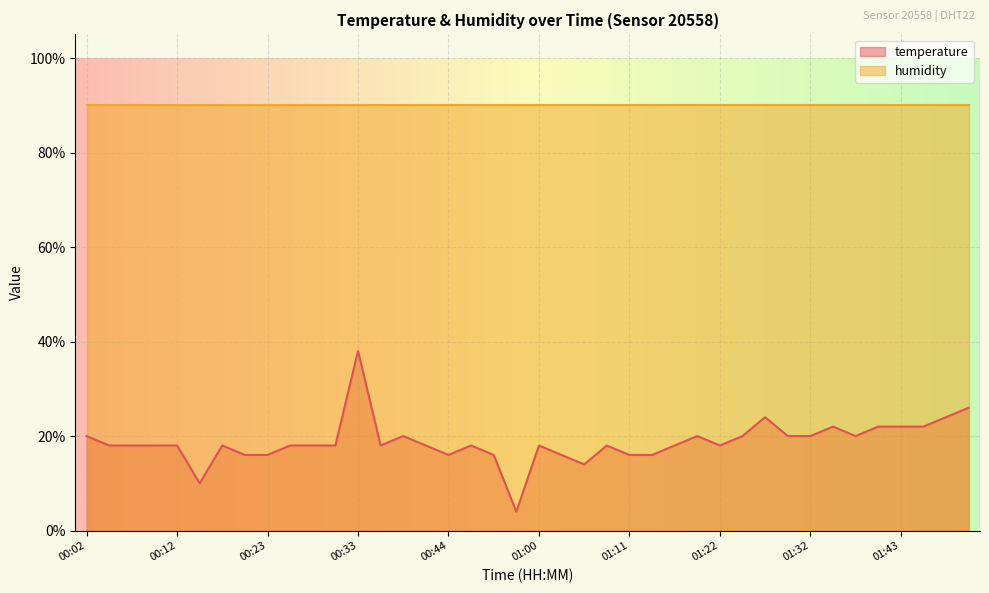

What is the average value?

18.8